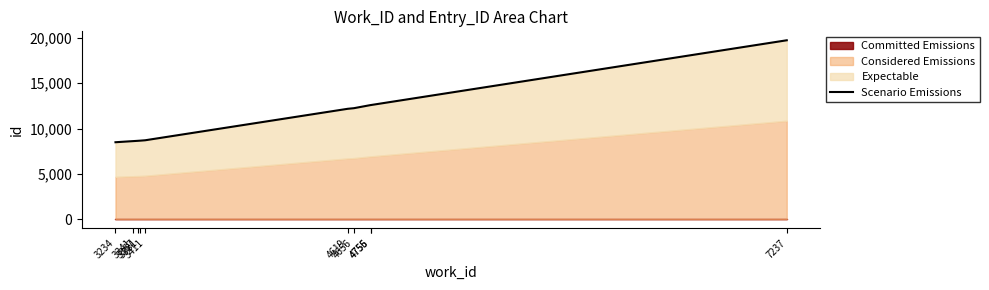

List the labels in order of value, largest first.

7237, 4756, 4755, 4656, 4619, 3411, 3381, 3367, 3341, 3234